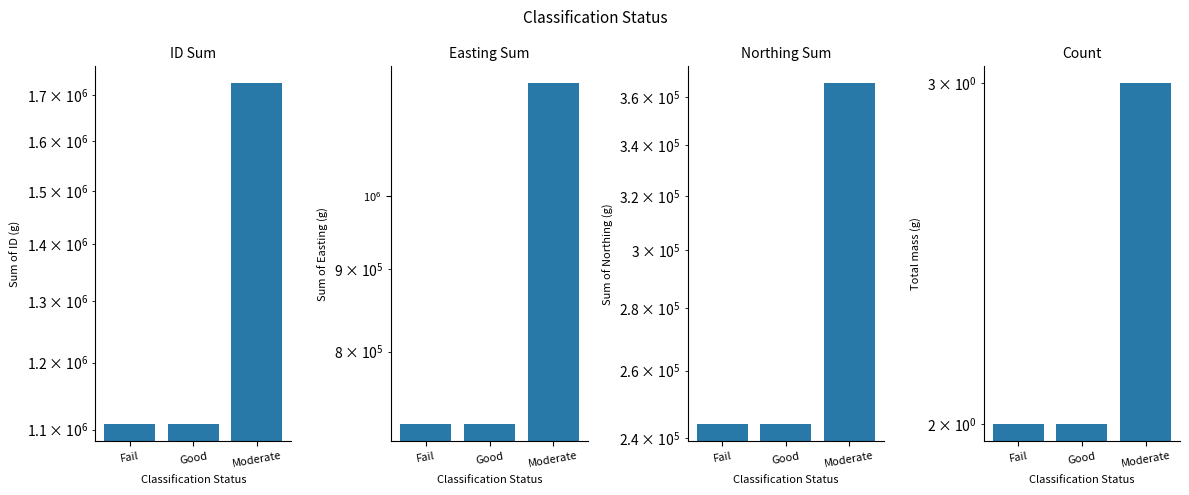

The value of Count at Fail is 1. True or false?

False